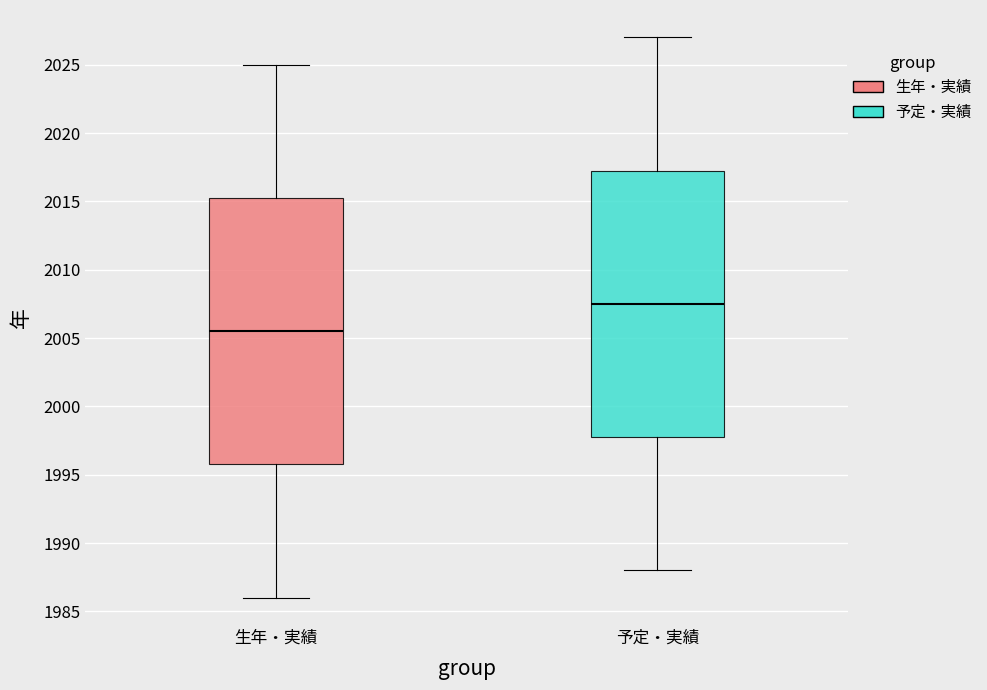

Reading left to right, read every box against the y-axis: the position of its median line, the range the box covers, and the ends of its whiskers. The values are not printed on the chart, so give them approximately, as read against the axis.

生年・実績: median 2005.5, box 1996.0 to 2015.5, whiskers 1986.0 to 2025.0
予定・実績: median 2007.5, box 1998.0 to 2017.5, whiskers 1988.0 to 2027.0